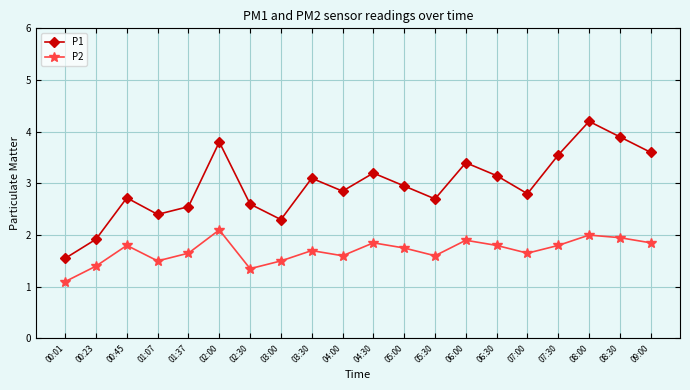

At which category is the sum across all series the highest?

08:00